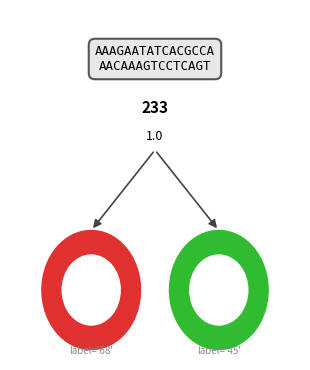

Is there a majority slice in this chart?

No